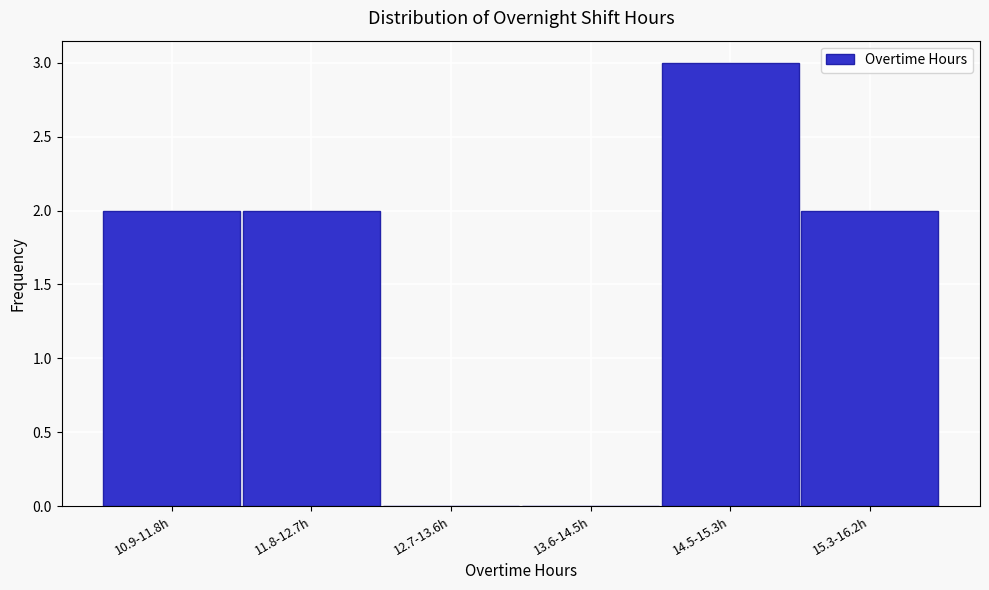

Reading left to right, transcribe all the data shown in this chart.

10.9-11.8h=2	11.8-12.7h=2	12.7-13.6h=0	13.6-14.5h=0	14.5-15.3h=3	15.3-16.2h=2